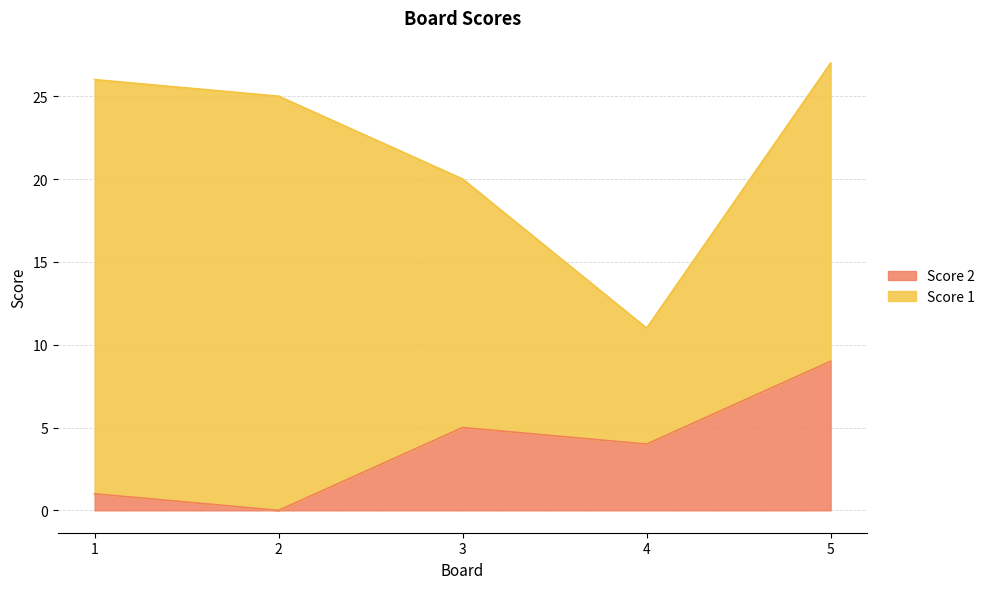

Approximately how many times larger is the value at 1 compared to 3?

0.2